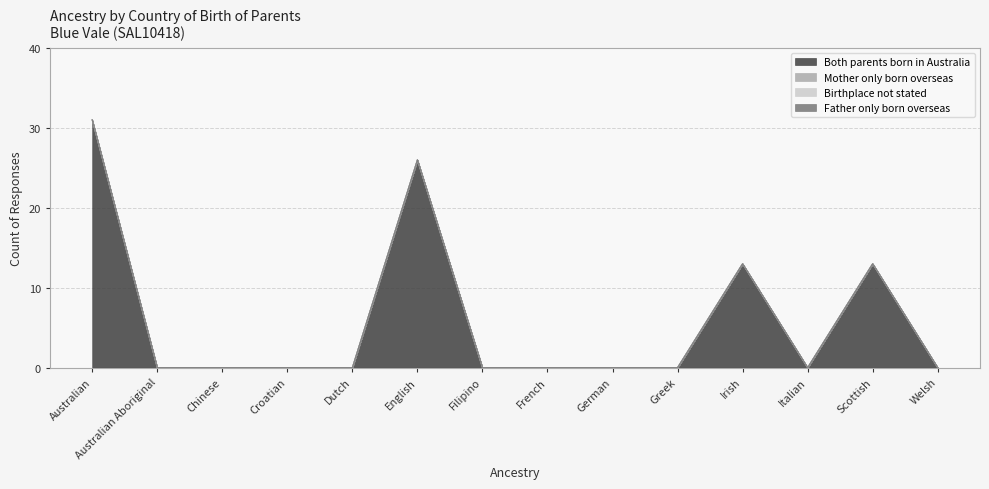

Rank the series by their maximum value, from lowest to highest.

Mother only born overseas, Birthplace not stated, Father only born overseas, Both parents born in Australia